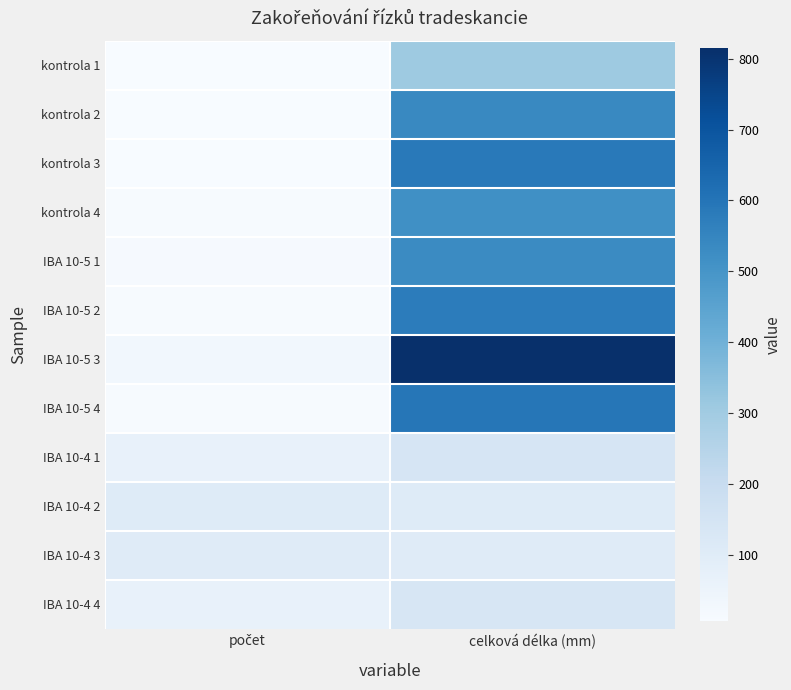

How many values in the IBA 10-4 1 series are below 139?

1